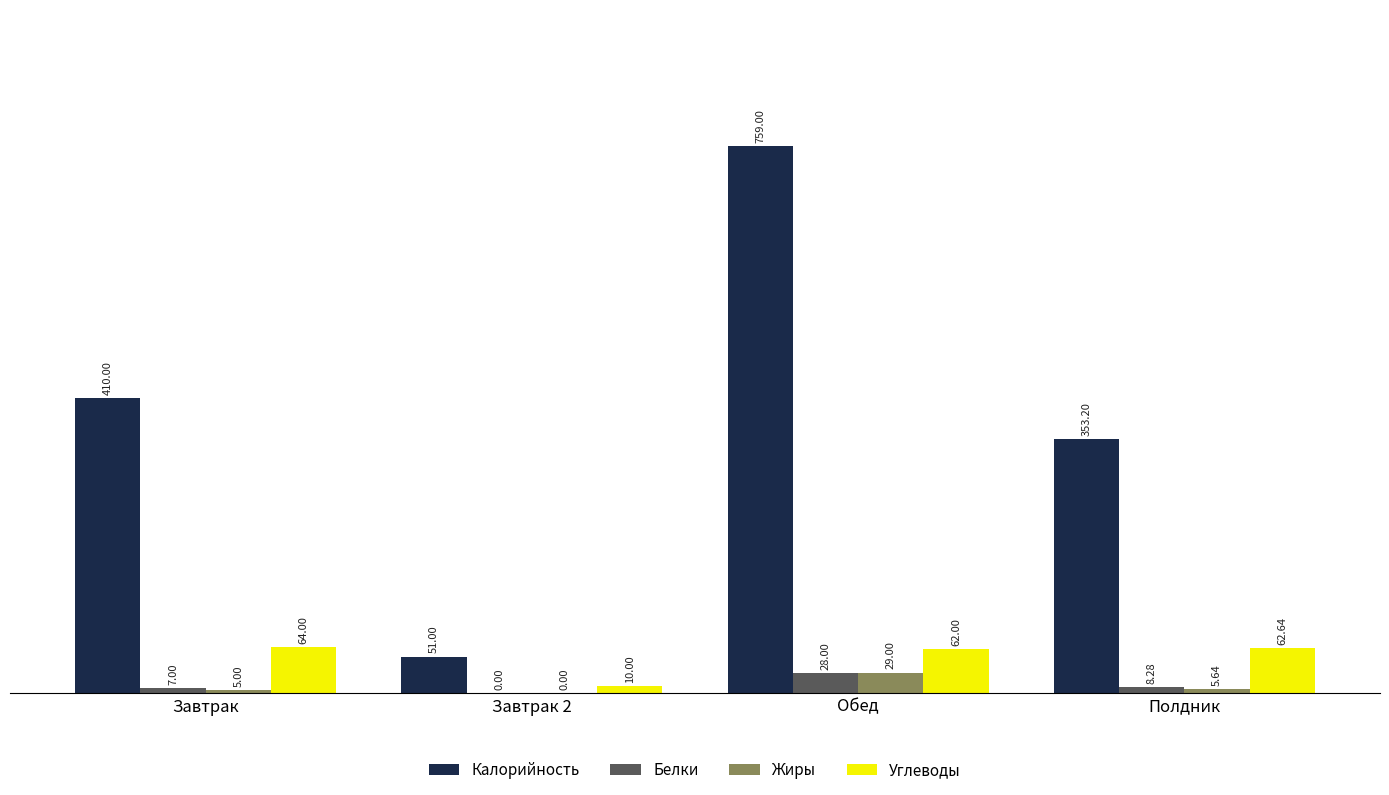

What is the sum of all Белки values?

43.3